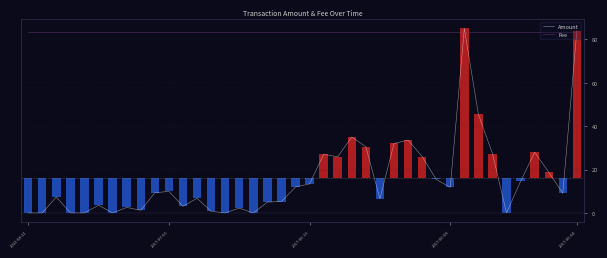

What is the spread (max minus min) of values at 38?

74.2